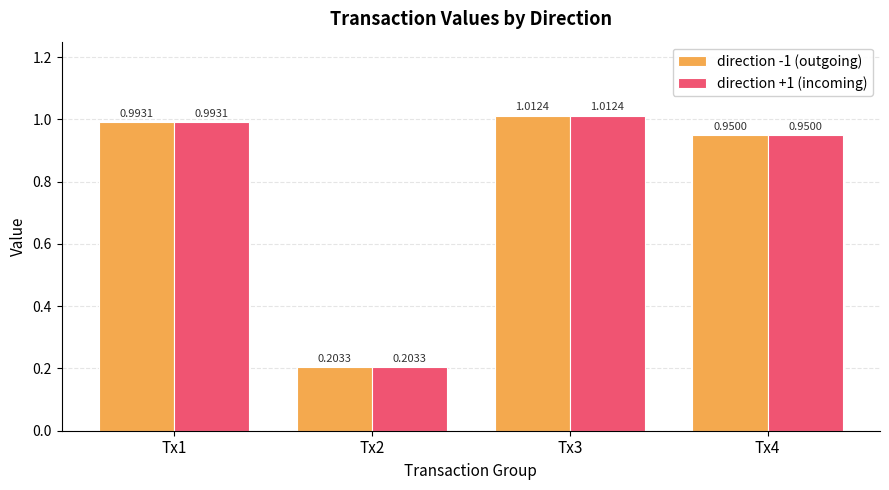

List the labels in order of direction -1 (outgoing) value, largest first.

Tx3, Tx1, Tx4, Tx2